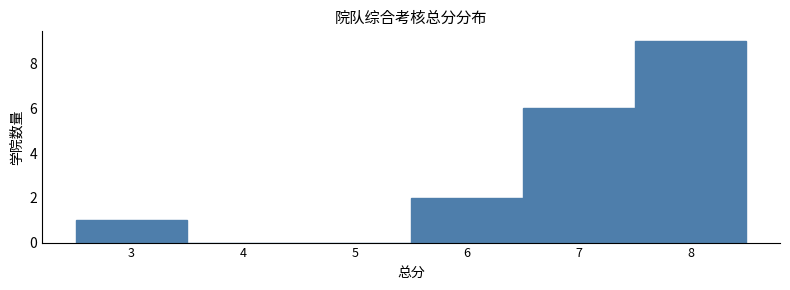

Reading left to right, list every bar in this chart as the range it spans on the x-axis followed by its height. The values are not printed on the chart, so give them approximately, as read against the axis.

2.5 to 3.5: 1
3.5 to 4.5: 0
4.5 to 5.5: 0
5.5 to 6.5: 2
6.5 to 7.5: 6
7.5 to 8.5: 9